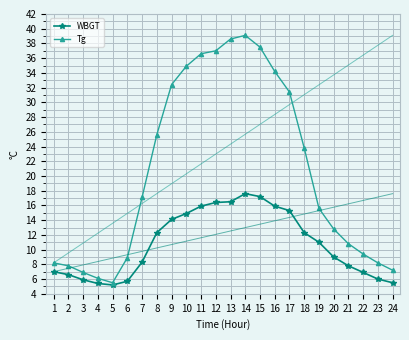

At which label does WBGT reach its peak?

14